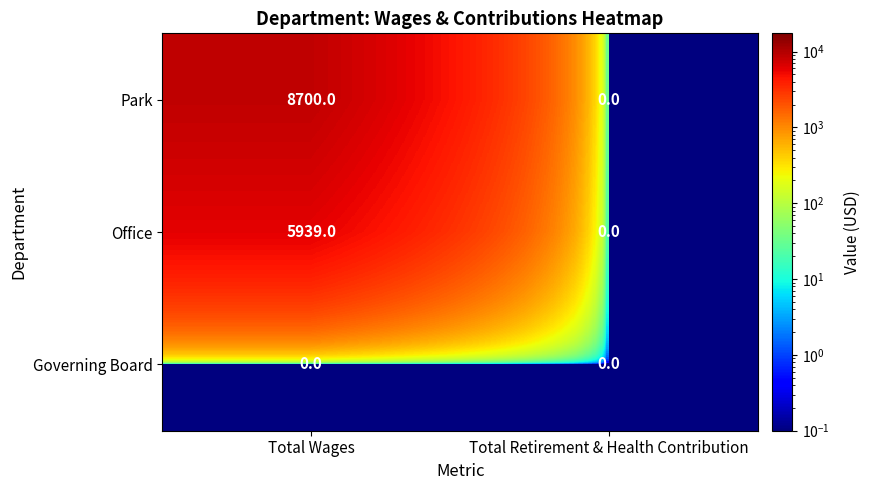

At Total Wages, list the series in order from smallest to largest.

Governing Board, Office, Park